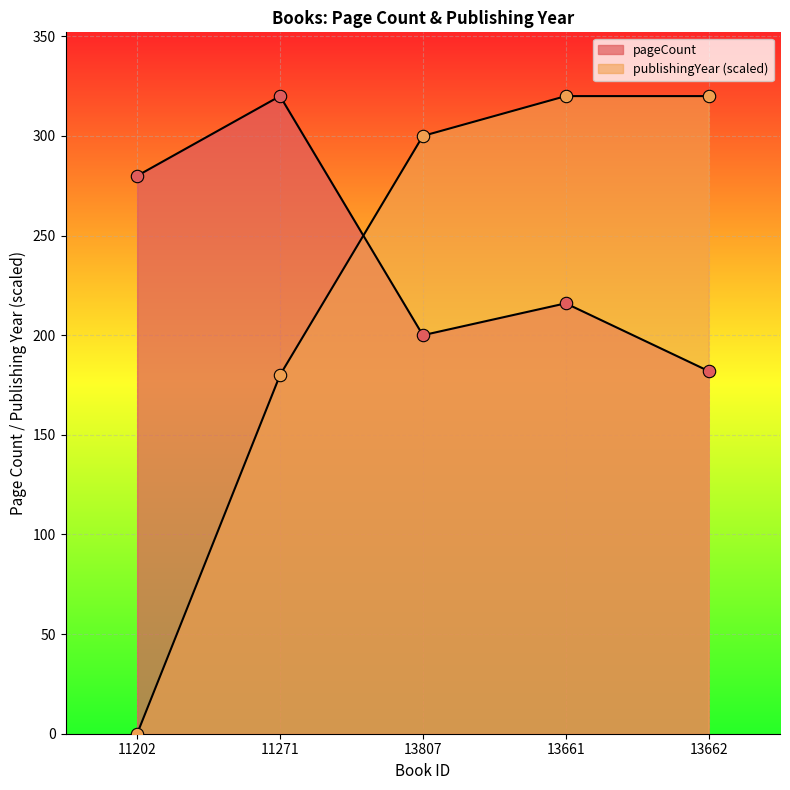

Is the value of publishingYear at 13661 greater than the value of pageCount at 13807?

Yes